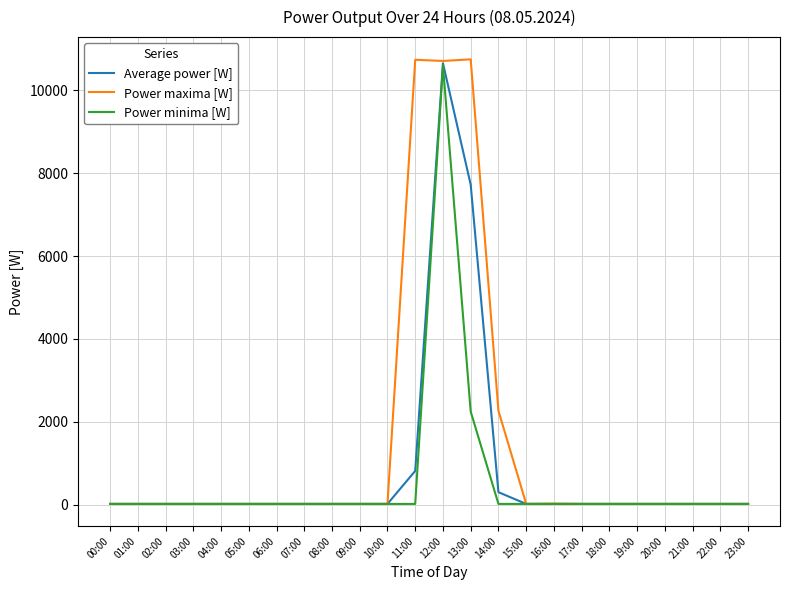

What is the sum of all Power minima [W] values?

13287